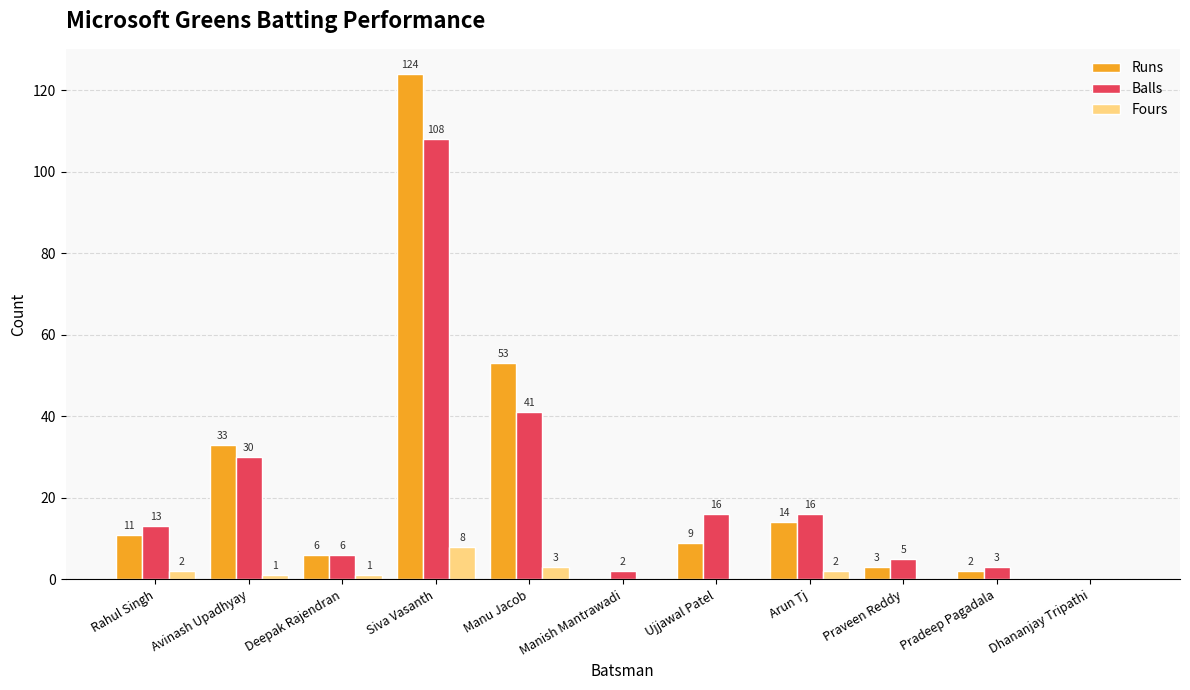

What is the maximum value for Runs?

124